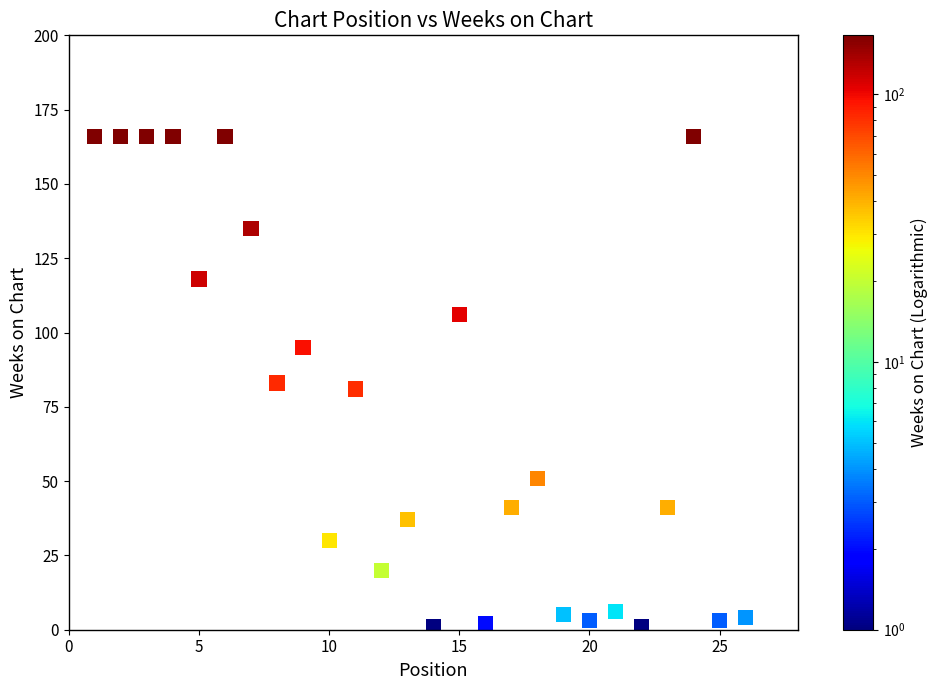

What is the range of X values (max minus min)?

25